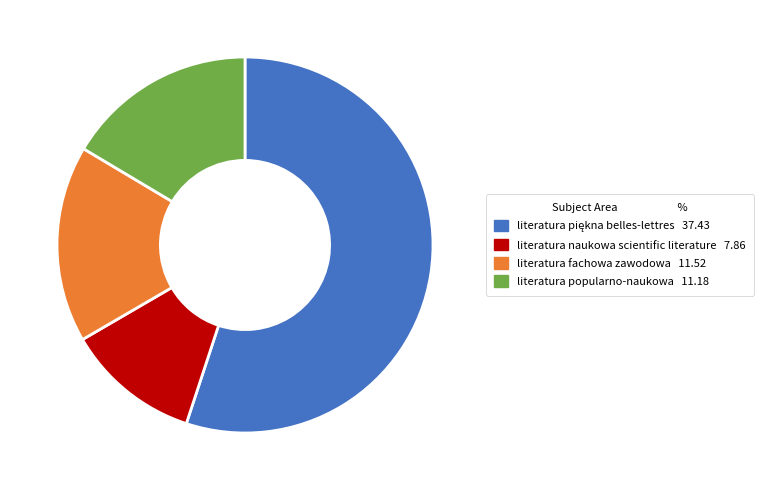

Is there a majority slice in this chart?

Yes